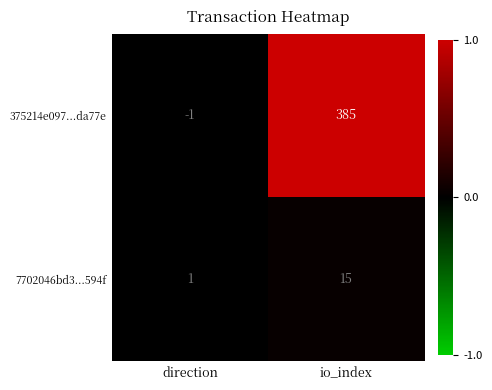

What is the difference between the maximum and minimum values in the 7702046bd3...594f series?

14